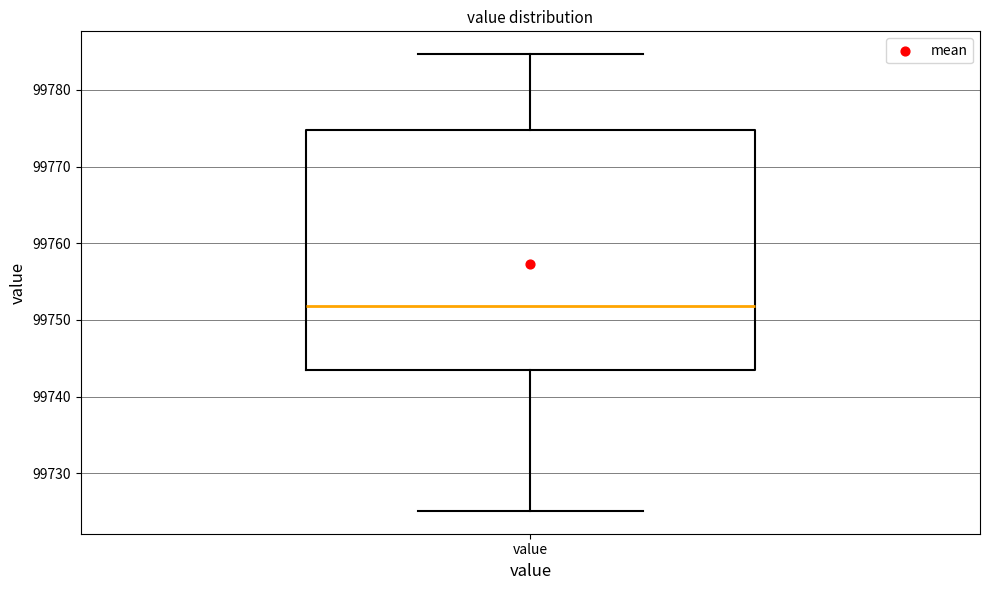

Read this box plot against the y-axis: the position of the median line, the range covered by the box, and the ends of both whiskers. The values are not printed on the chart, so give them approximately, as read against the axis.

median 99752, box 99744 to 99775, whiskers 99725 to 99785